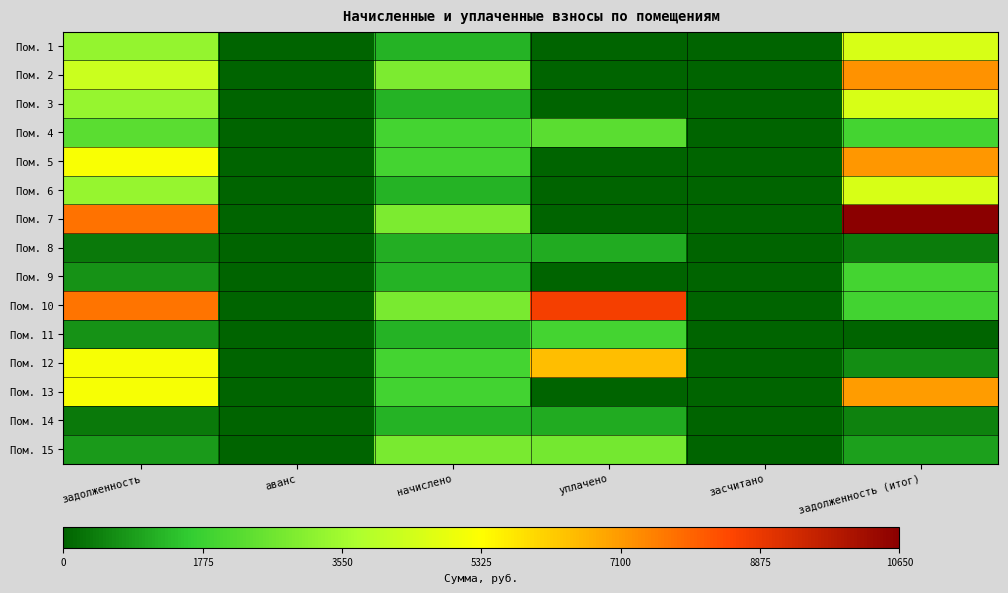

Rank the series at задолженность from lowest to highest value.

Пом. 8, Пом. 14, Пом. 9, Пом. 11, Пом. 15, Пом. 4, Пом. 1, Пом. 3, Пом. 6, Пом. 2, Пом. 13, Пом. 12, Пом. 5, Пом. 10, Пом. 7